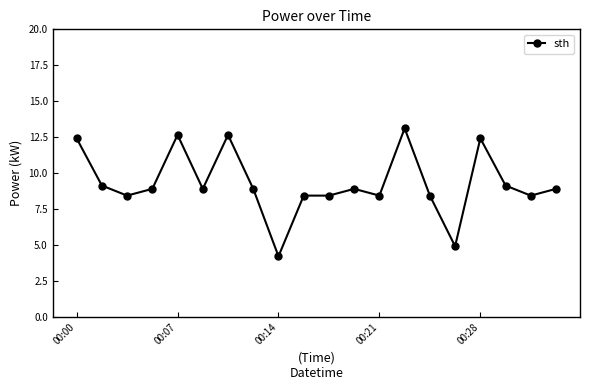

What is the minimum value shown in the chart?

4.2